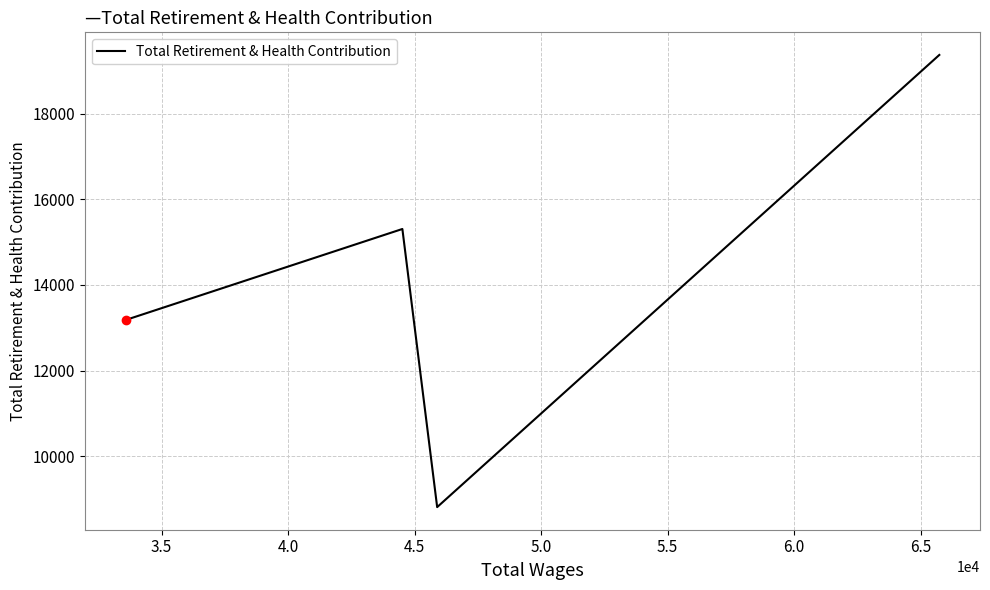

True or false: there are more than 1 points higher than both neighbors.

False